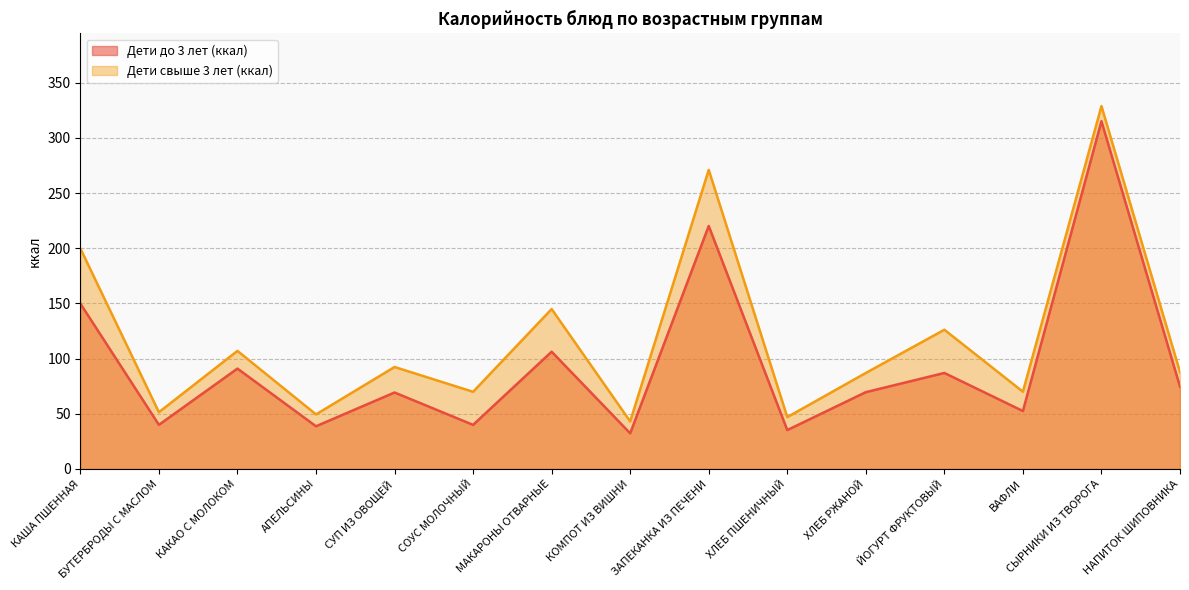

Is the value of Дети до 3 лет (ккал) at ЗАПЕКАНКА ИЗ ПЕЧЕНИ greater than the value of Дети свыше 3 лет (ккал) at МАКАРОНЫ ОТВАРНЫЕ?

Yes